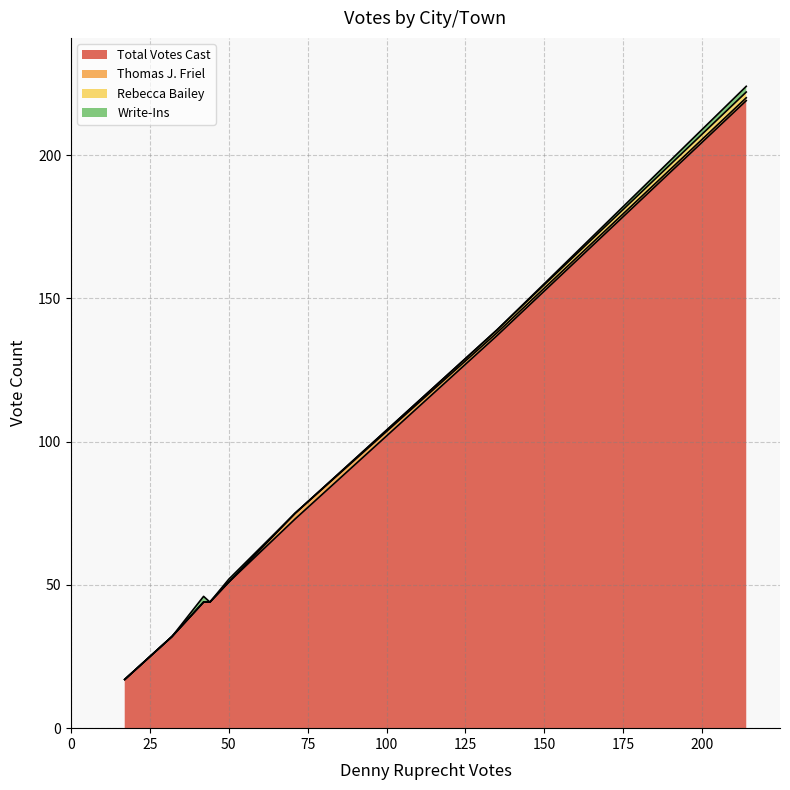

What is the highest value of the Total Votes Cast series?

219